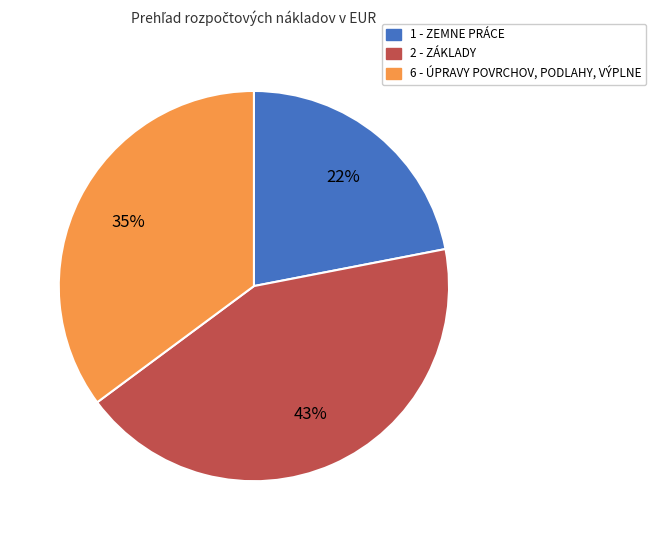

What is the ratio of the value at 1 - ZEMNE PRÁCE to the value at 6 - ÚPRAVY POVRCHOV, PODLAHY, VÝPLNE?

0.6